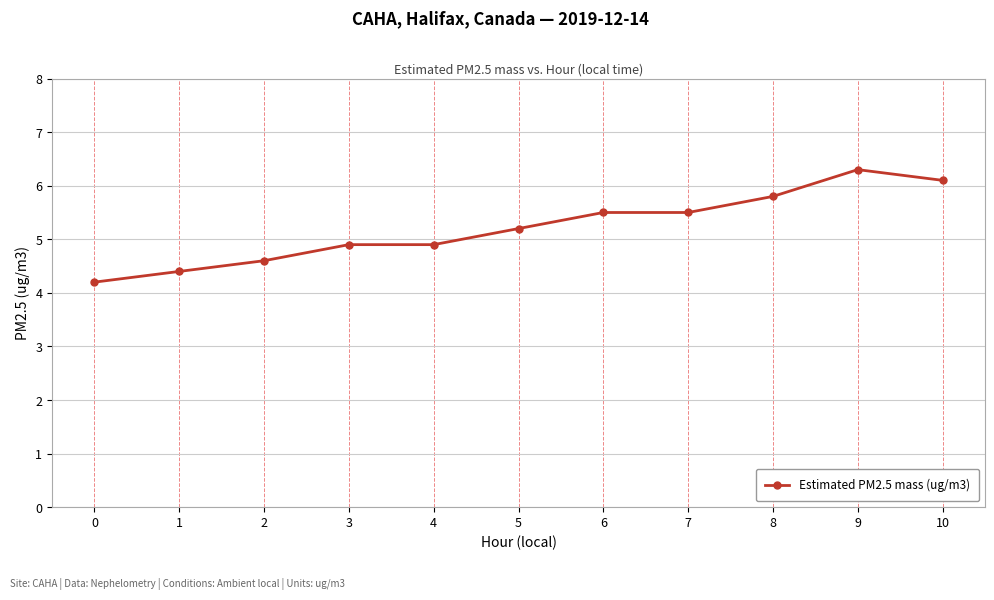

True or false: the data shows 5.2 at 5.

True